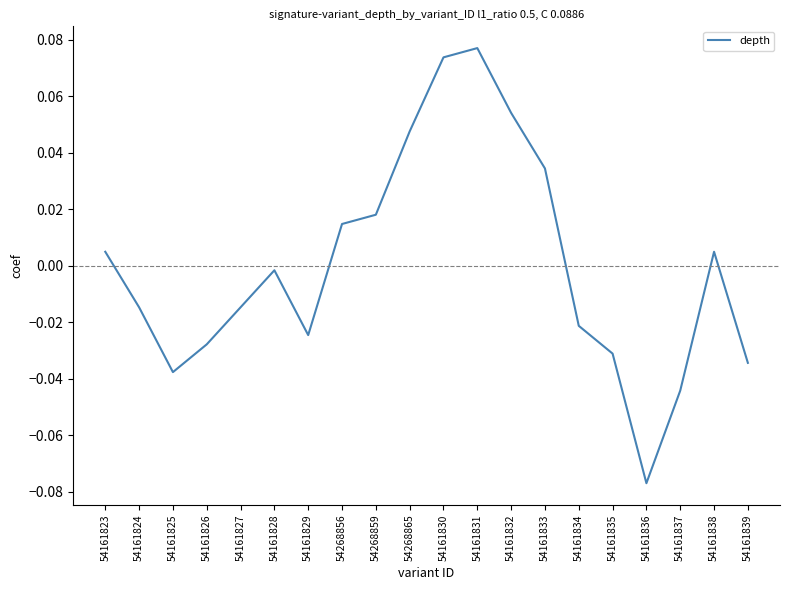

True or false: the data shows -0.0 at 54161835.

True